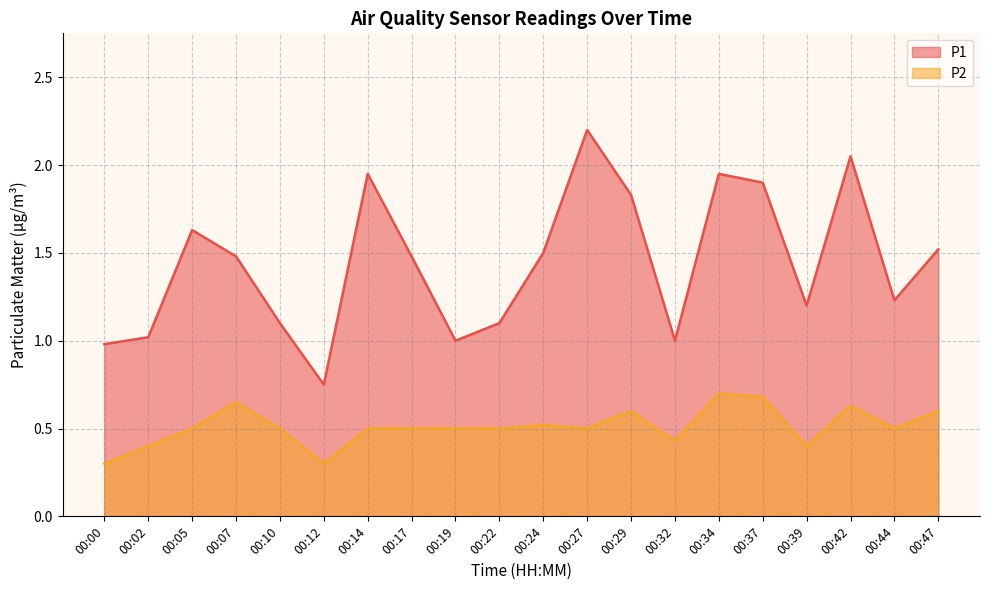

What is the difference between the second highest and minimum values in the P1 series?

1.3